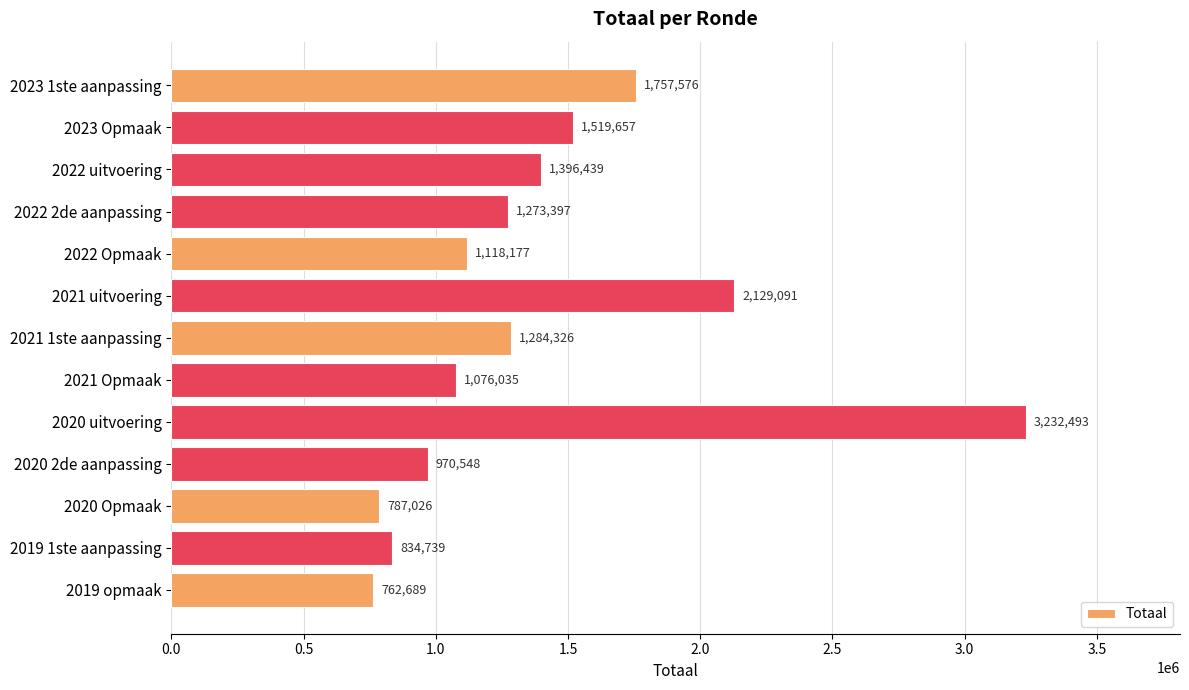

What is the difference between the maximum and minimum values?

2469804